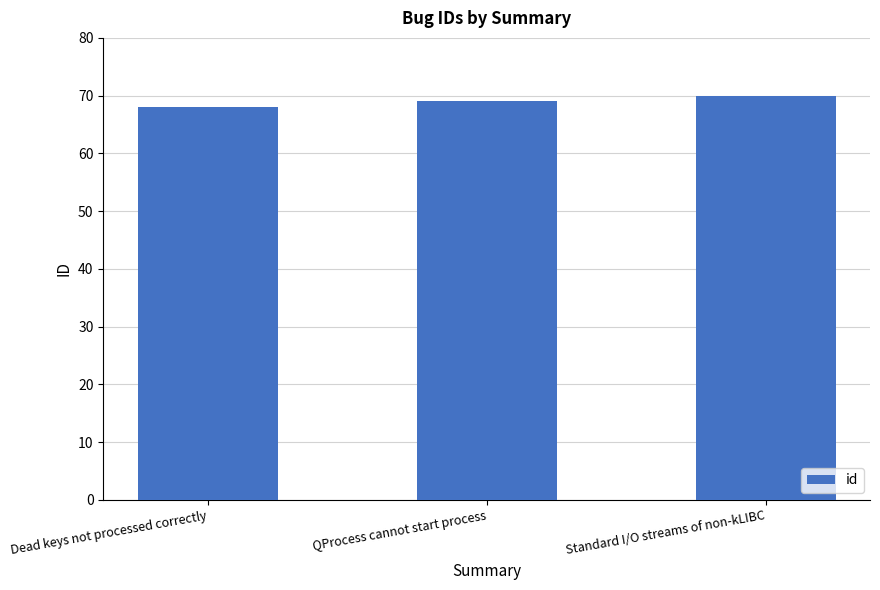

What is the greatest value displayed?

70